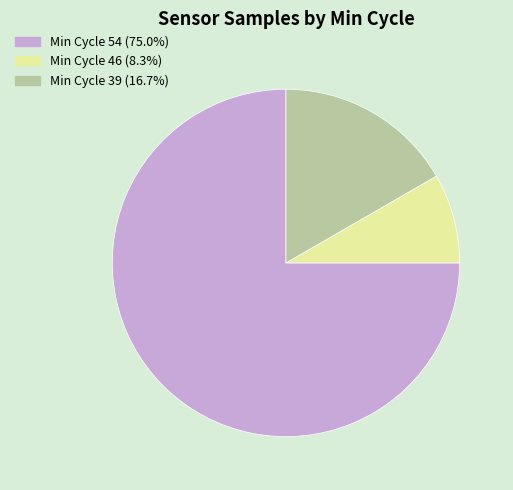

Is the sum of Min Cycle 54 (75.0%) and Min Cycle 46 (8.3%) greater than half?

Yes